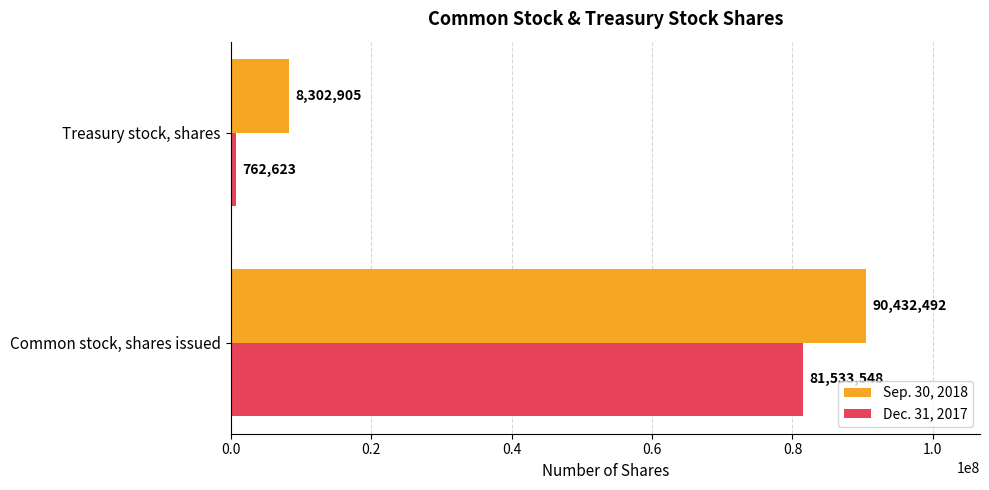

True or false: Dec. 31, 2017 has a value of 51560848 at Common stock, shares issued.

False